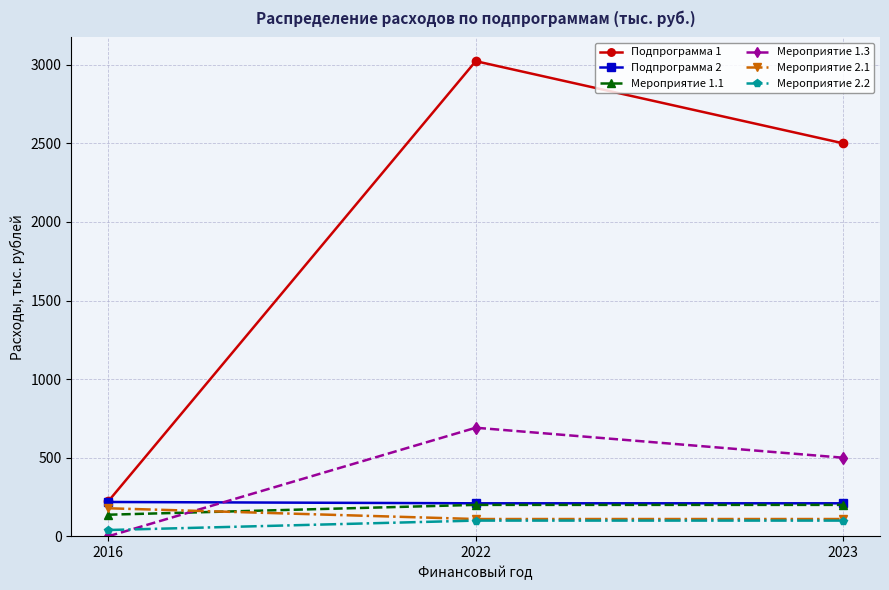

Which category has the lowest value across all series?

2016